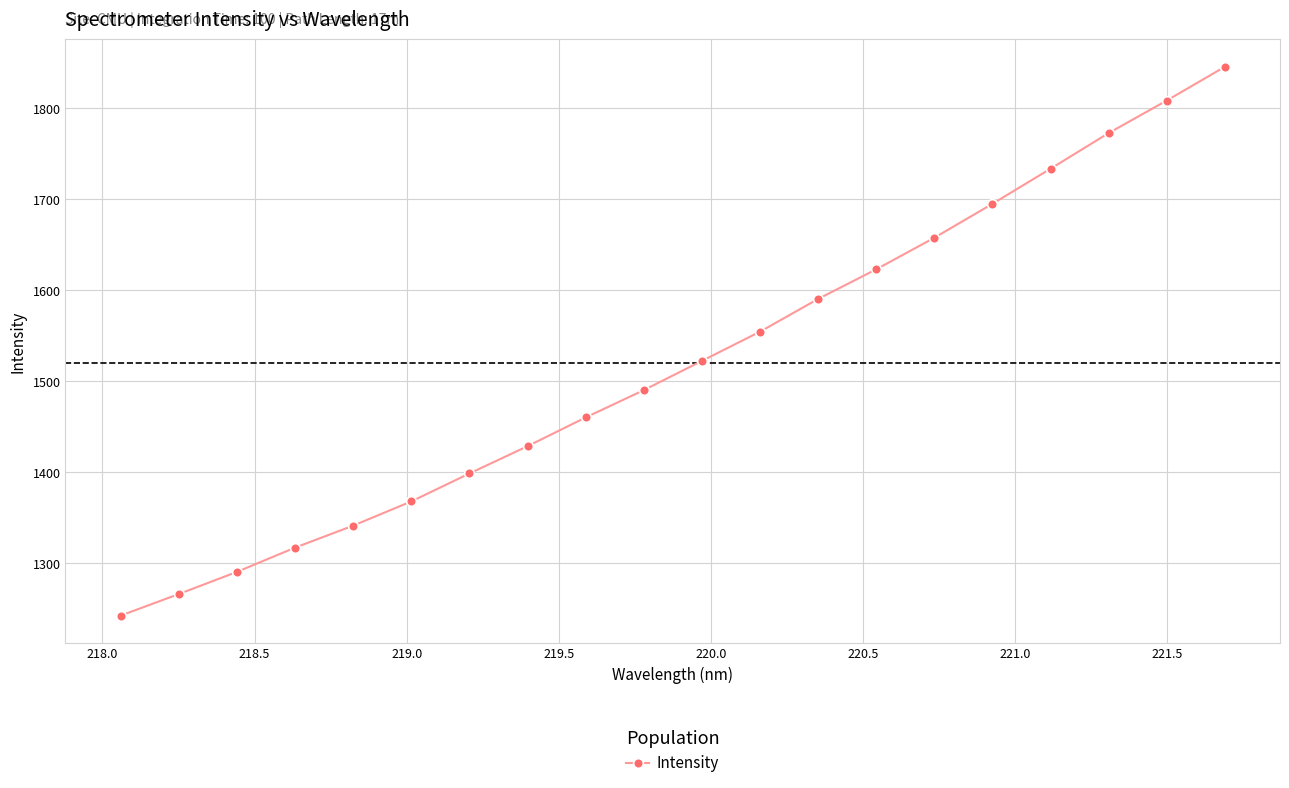

What is the smallest value displayed?

1242.4